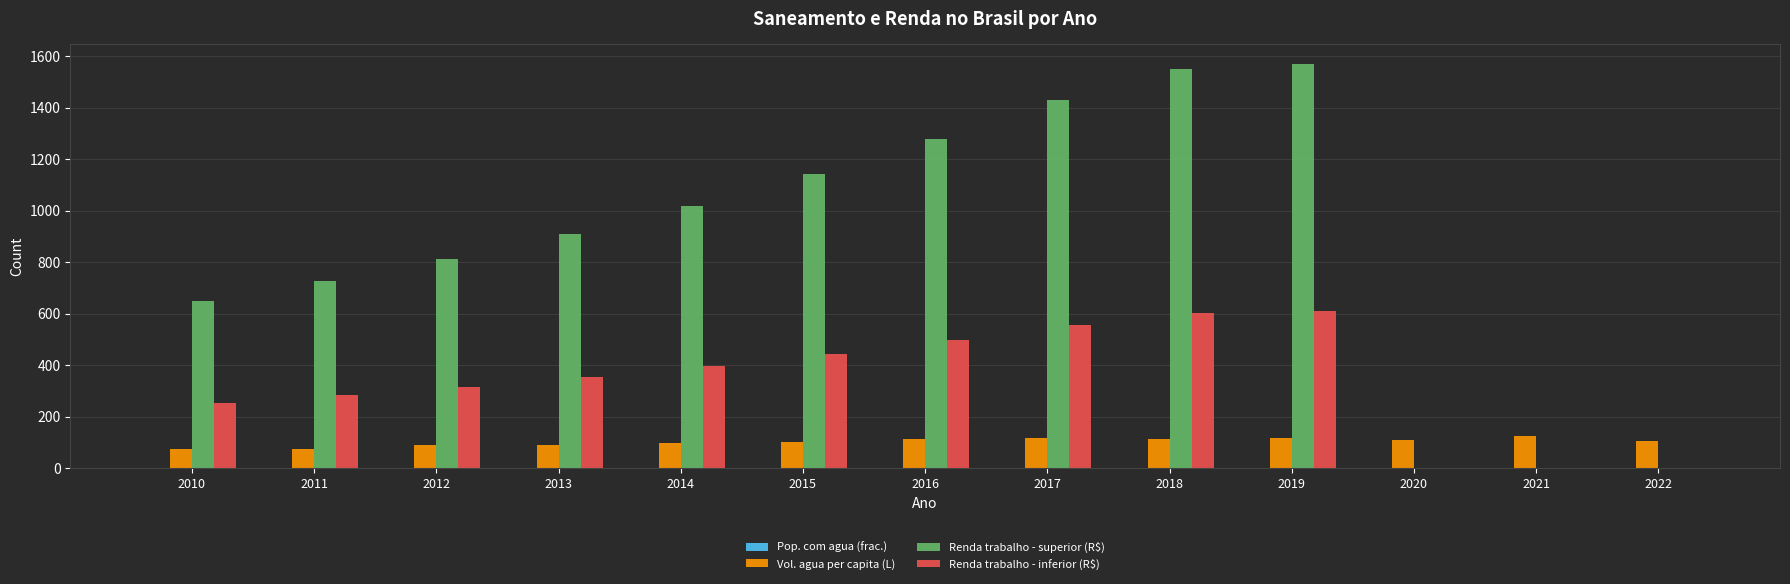

Which series has the largest total across all categories?

Renda trabalho - superior (R$)